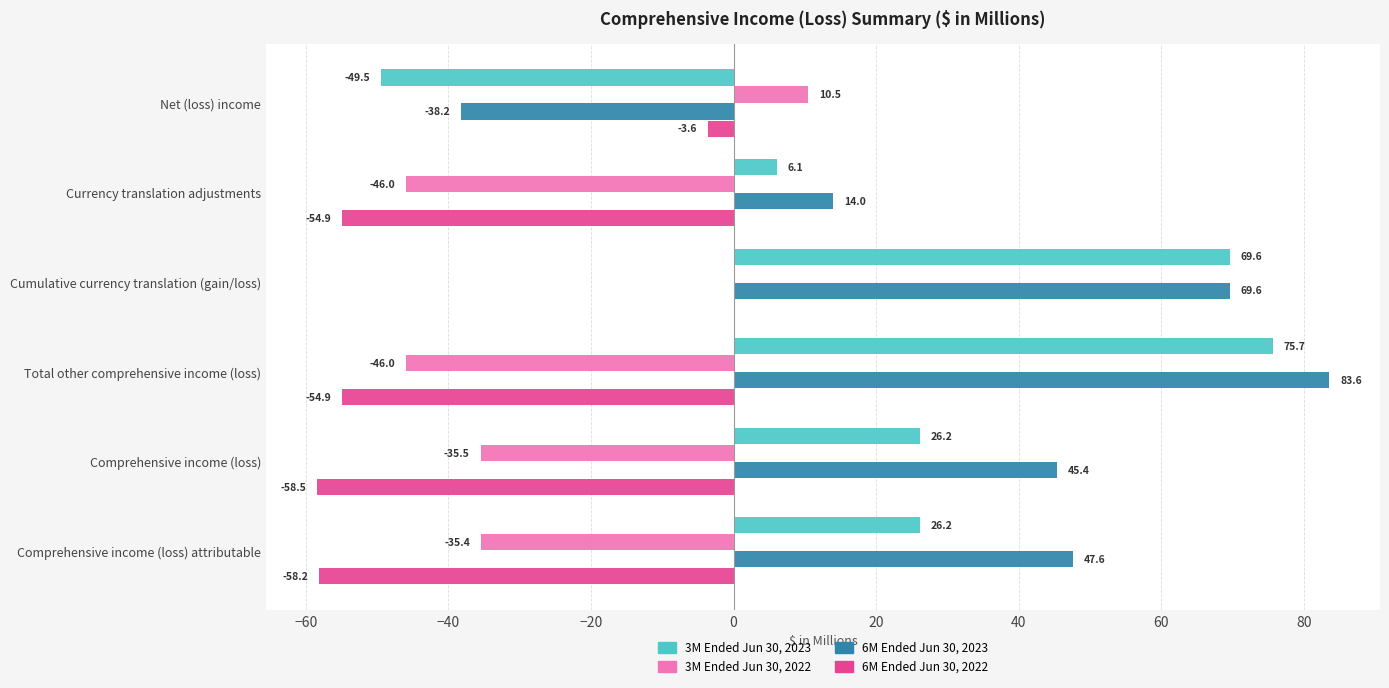

What is the sum of the 6M Ended Jun 30, 2022 values at Cumulative currency translation (gain/loss) and Comprehensive income (loss) attributable?

-58.2